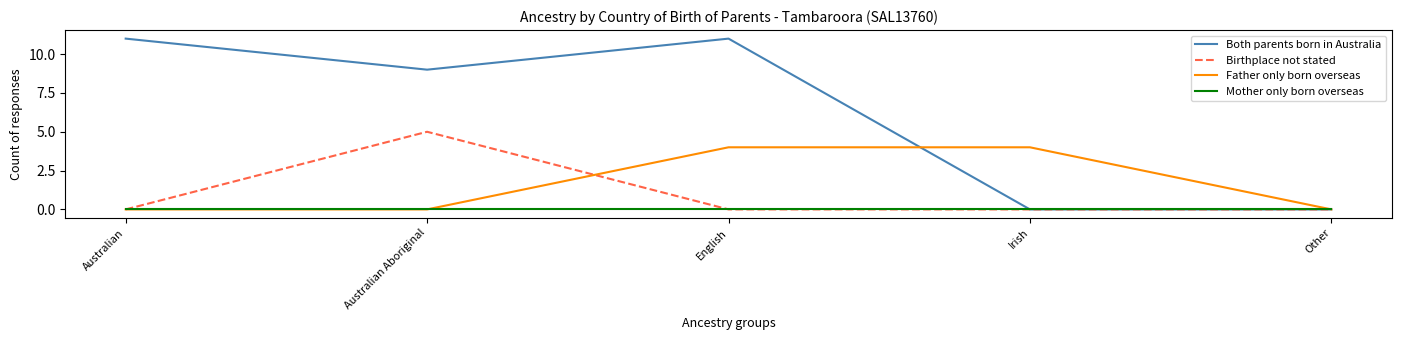

What is the difference between the highest and lowest values at Australian Aboriginal?

9